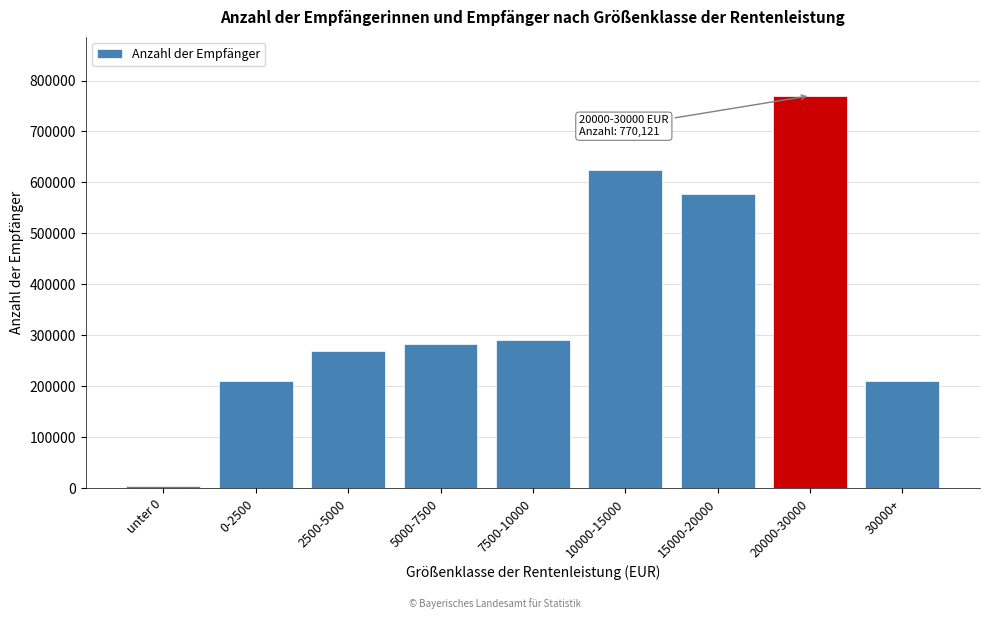

What is the label of the 1st bar from the right?

30000+